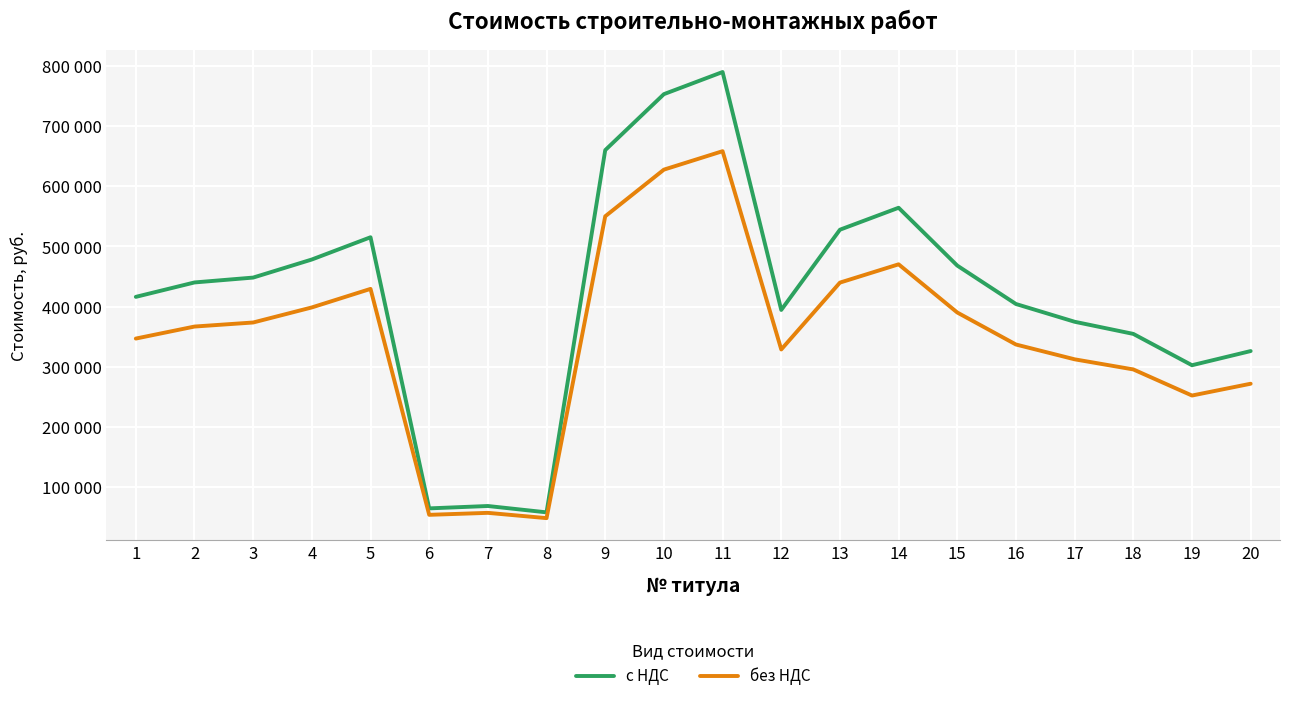

Read the с НДС value at 19.

302465.8